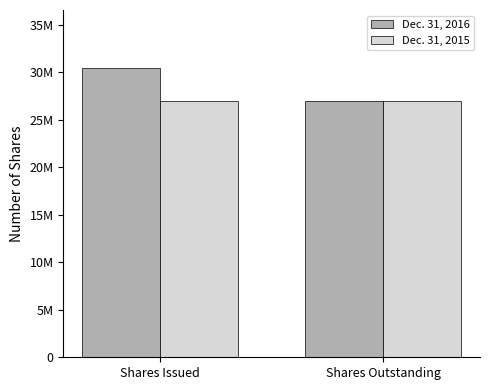

What is the smallest value displayed?

26980811